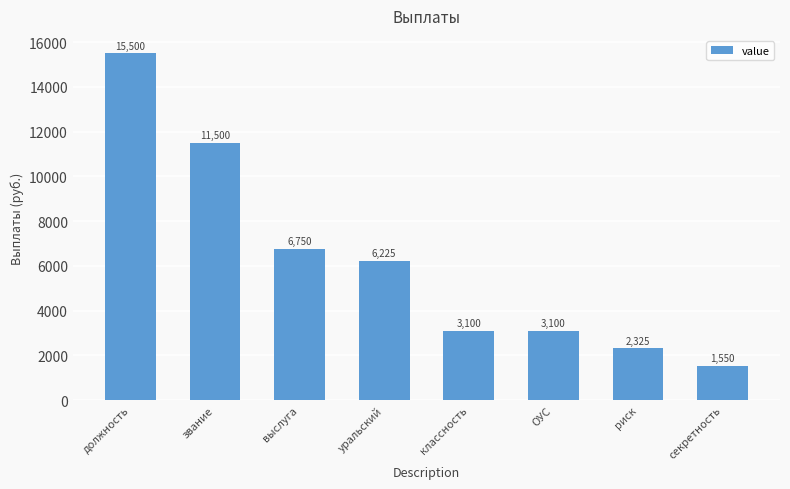

Which category has the lowest value across all series?

секретность